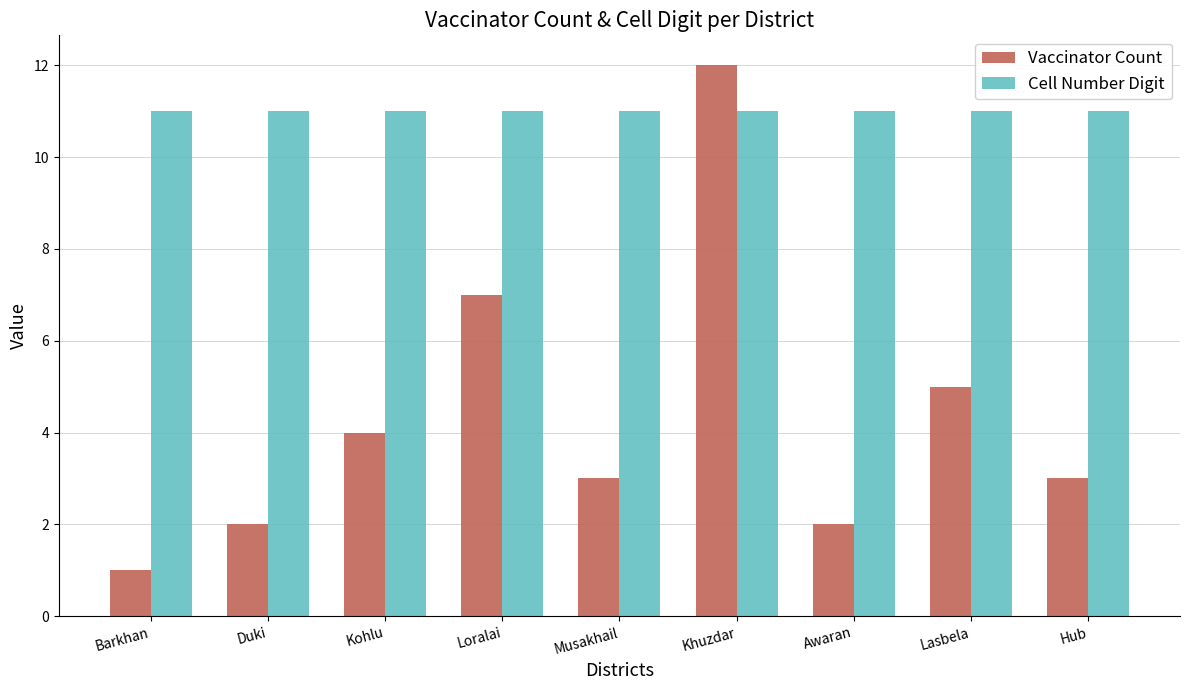

Where does the Vaccinator Count series first go above 3?

Kohlu